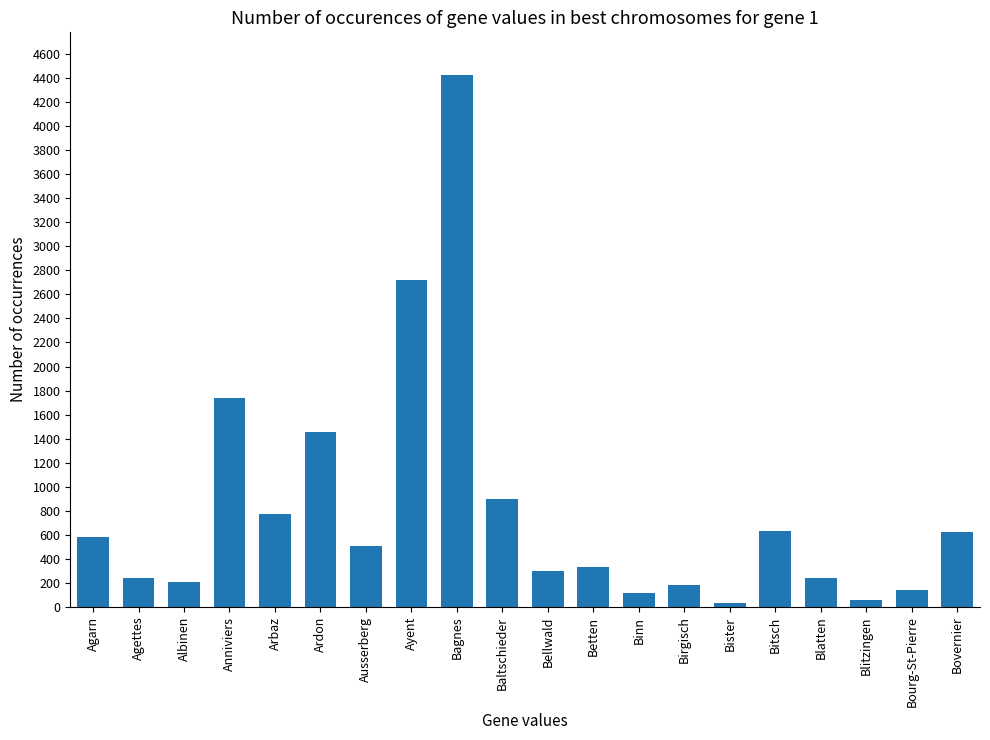

What is the ratio of the value at Bagnes to the value at Agarn?

7.6